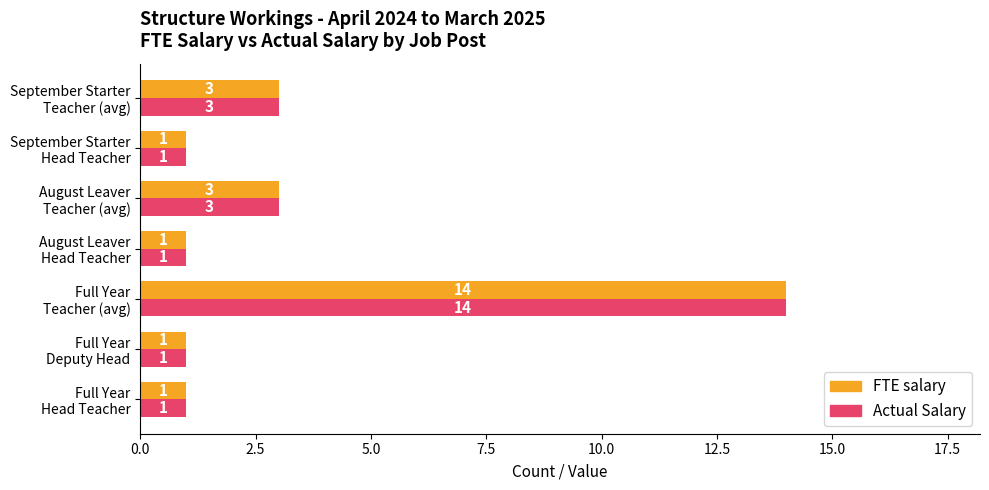

What are all the series names shown in the legend?

FTE salary, Actual Salary